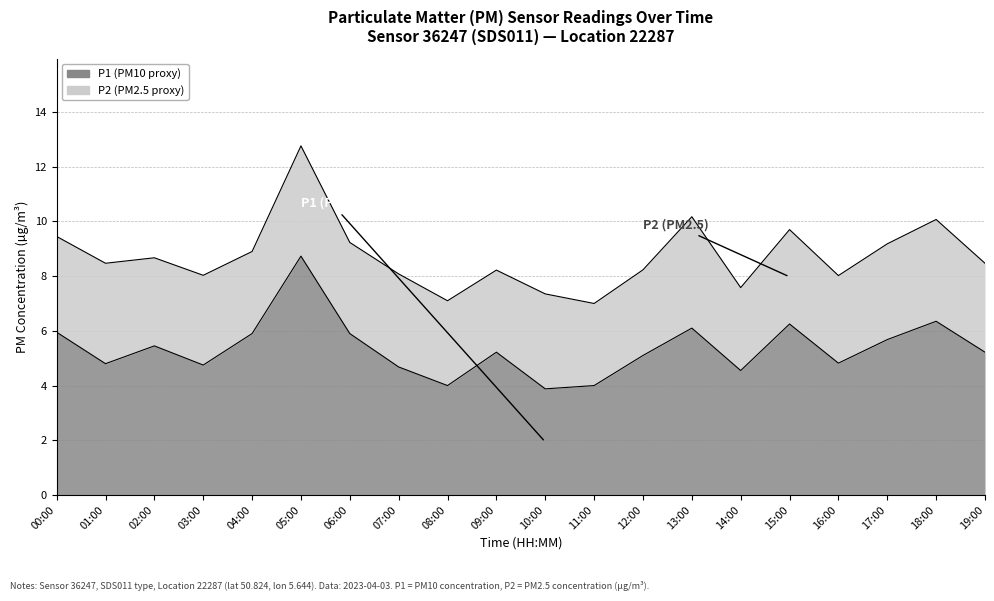

Where is the first local maximum?

02:00